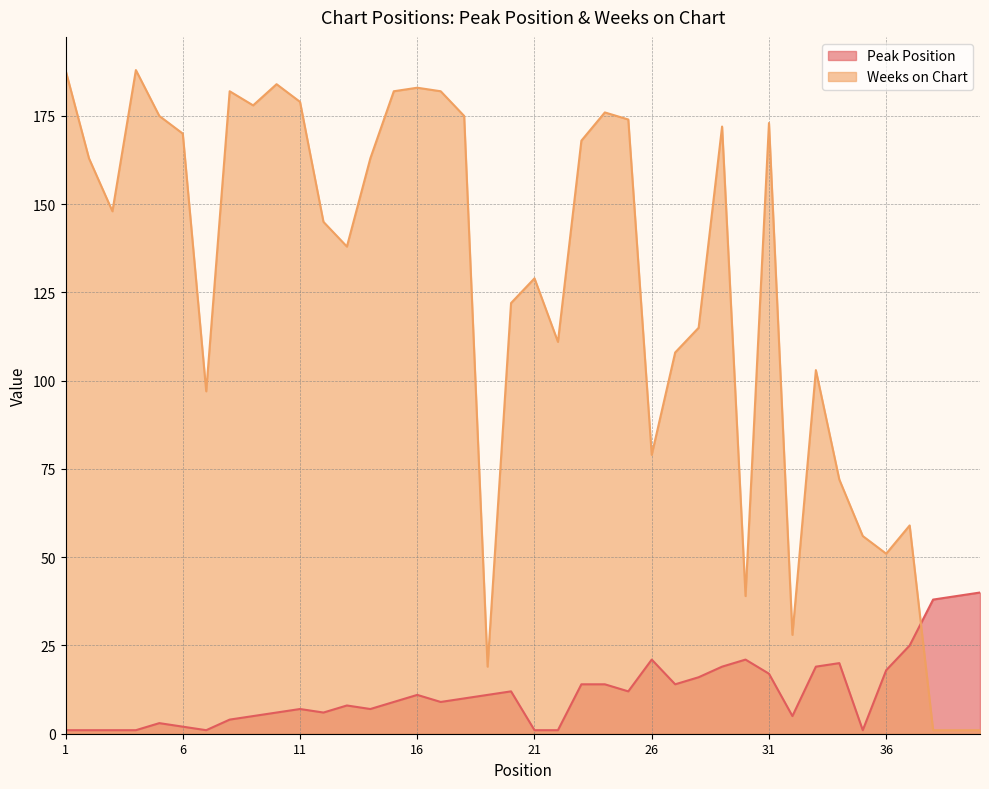

Between which two adjacent categories do Peak Position and Weeks on Chart first intersect?

37 and 38